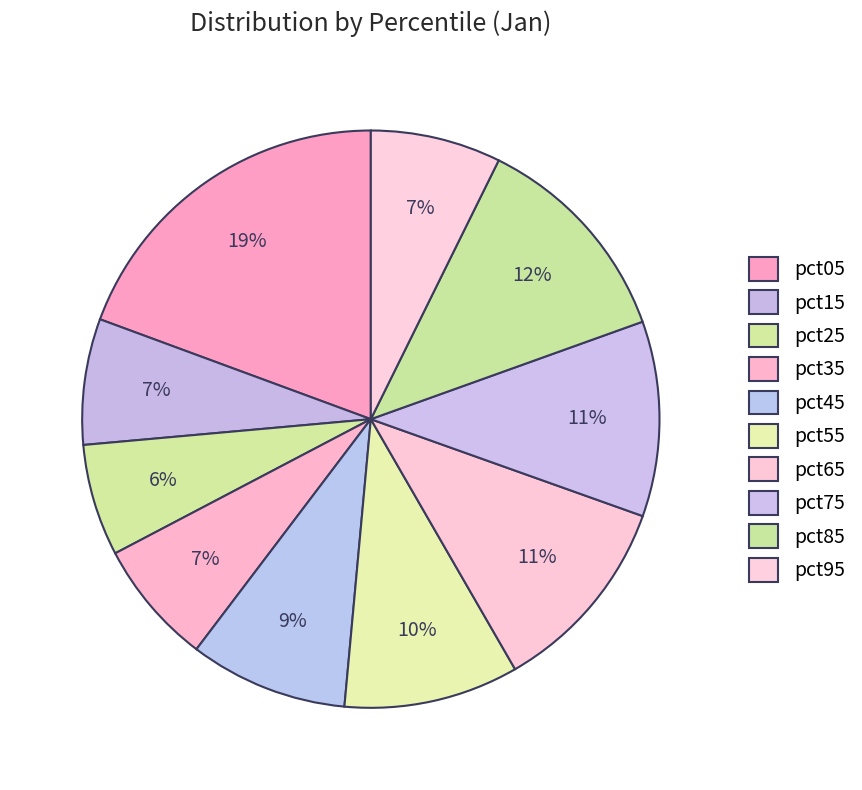

What percentage do pct25 and pct15 together represent?

13.3%